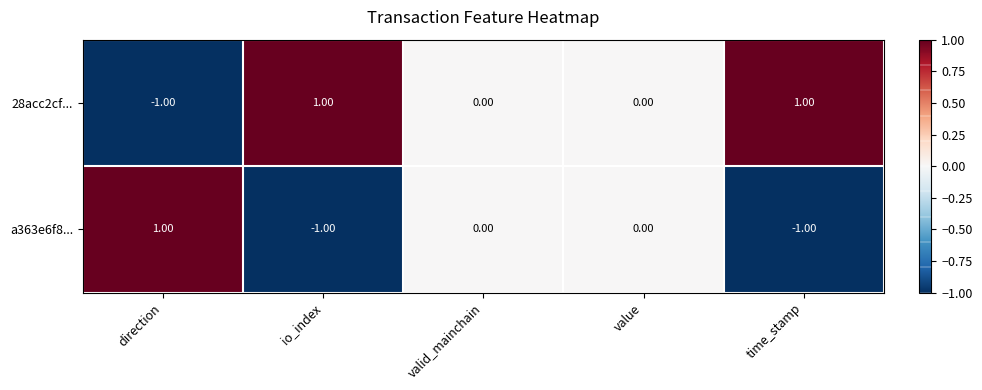

Count the number of categories in the chart.

5